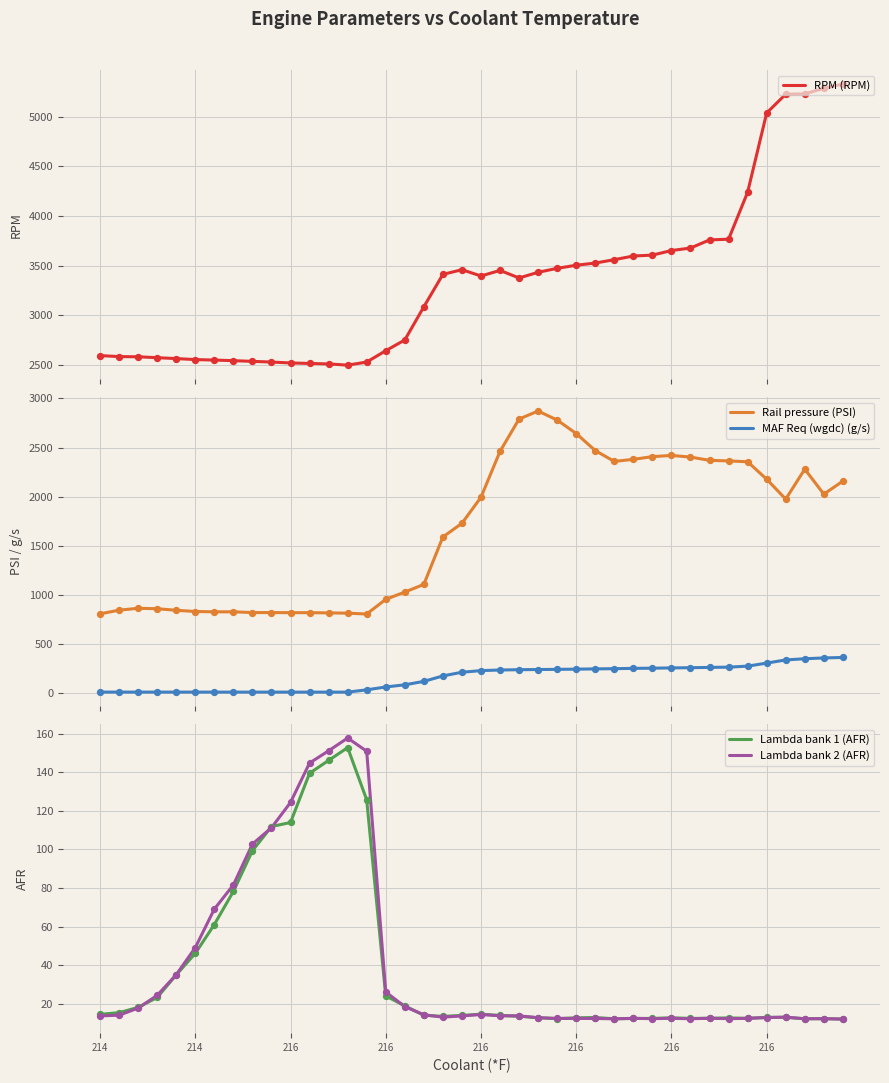

What are all the series names shown in the legend?

RPM (RPM), Rail pressure (PSI), MAF Req (wgdc) (g/s), Lambda bank 1 (AFR), Lambda bank 2 (AFR)